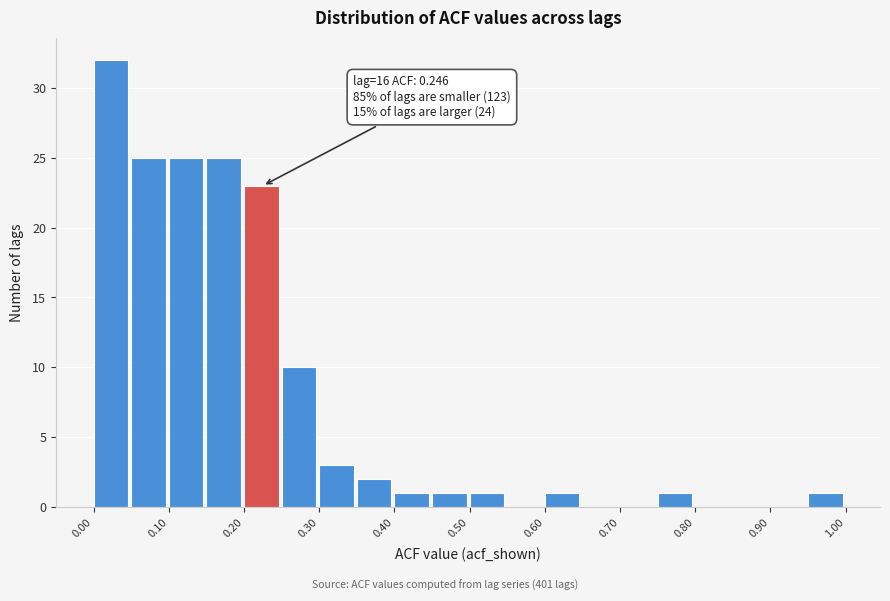

Over which range of the x-axis is the bar tallest?

0.00 to 0.05